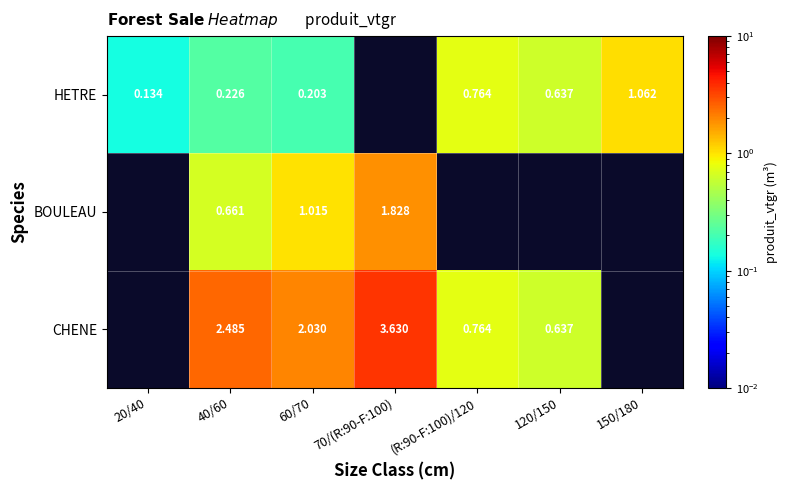

At how many categories does at least one series exceed 3?

1